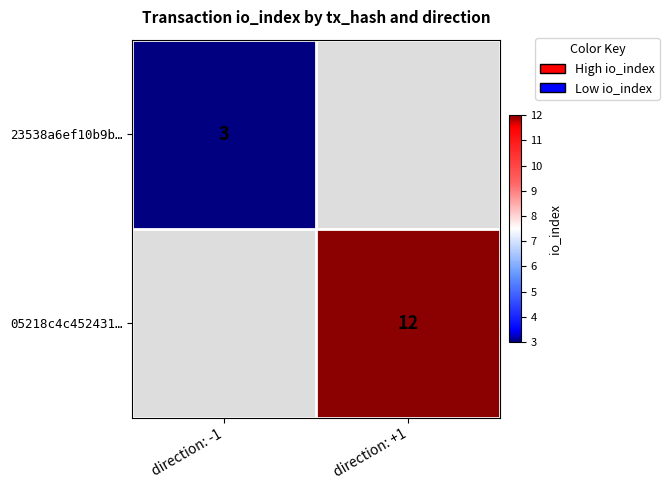

The value of 05218c4c452431… at direction: +1 is 5. True or false?

False